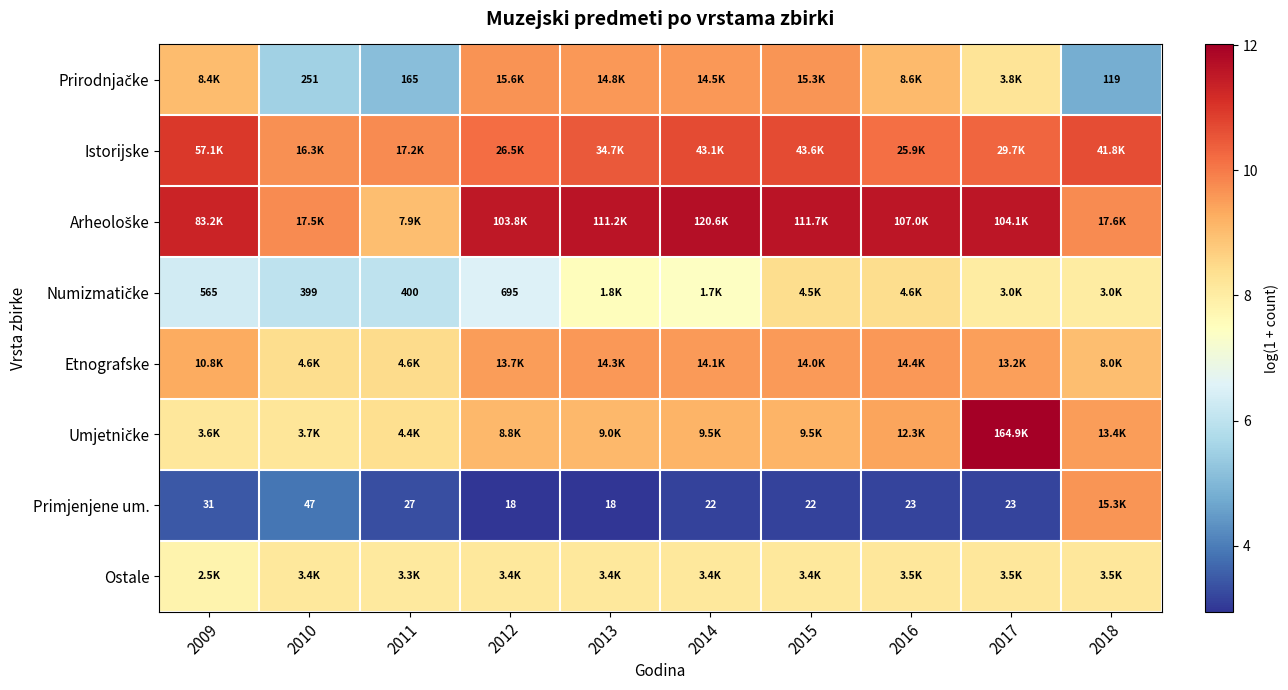

Count the number of data series in this chart.

8